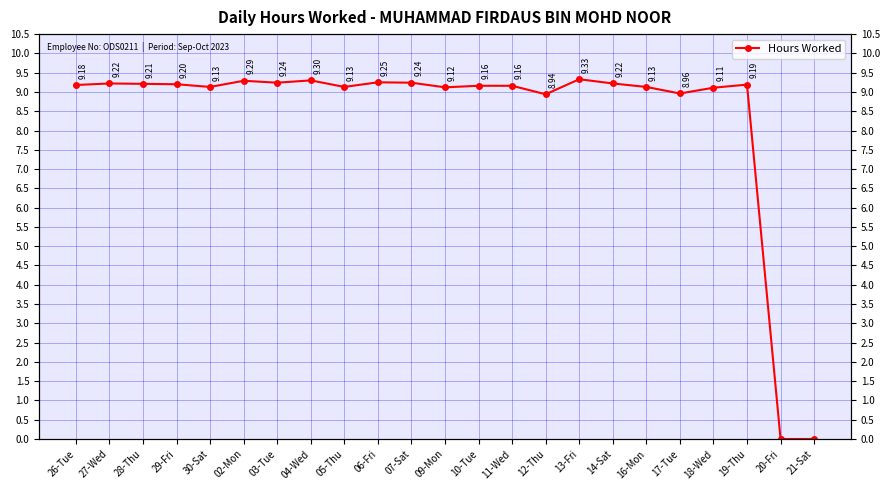

Where does the data first go above 9?

26-Tue